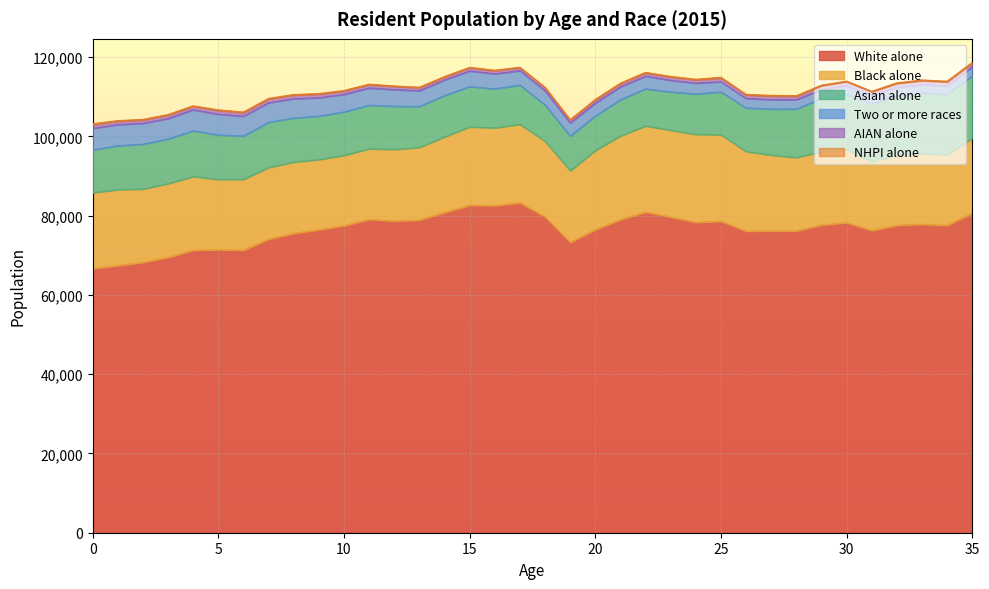

List the labels in order of Two or more races value, smallest first.

33, 34, 31, 32, 30, 35, 29, 28, 27, 26, 25, 24, 23, 22, 21, 20, 19, 18, 17, 16, 14, 15, 13, 12, 11, 10, 9, 8, 7, 6, 3, 5, 2, 4, 1, 0